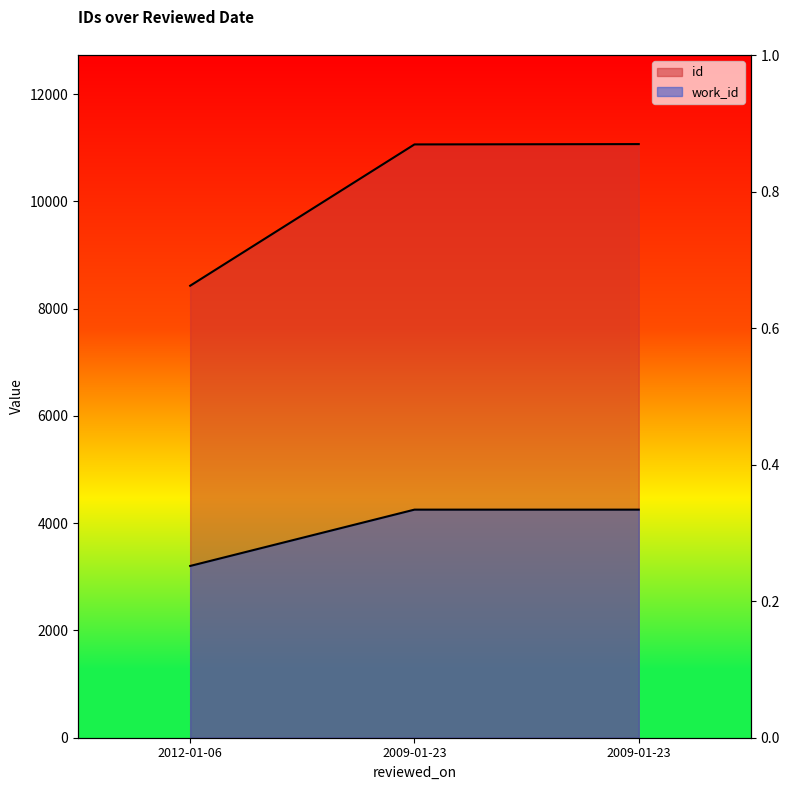

What is the difference between the second highest and minimum values in the work_id series?

1050